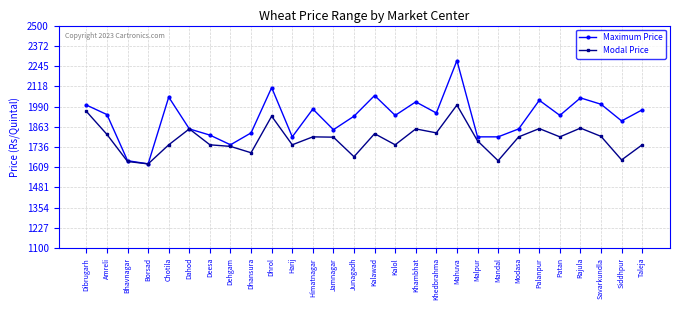

Is it true that Modal Price equals 1239 at Dibrugarh?

False